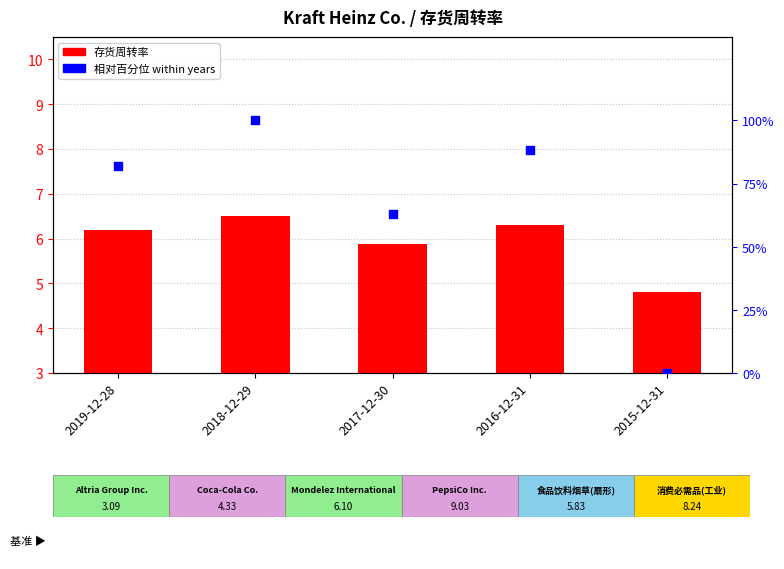

What are all the series names shown in the legend?

存货周转率 (Kraft Heinz), 相对百分位 (within years)